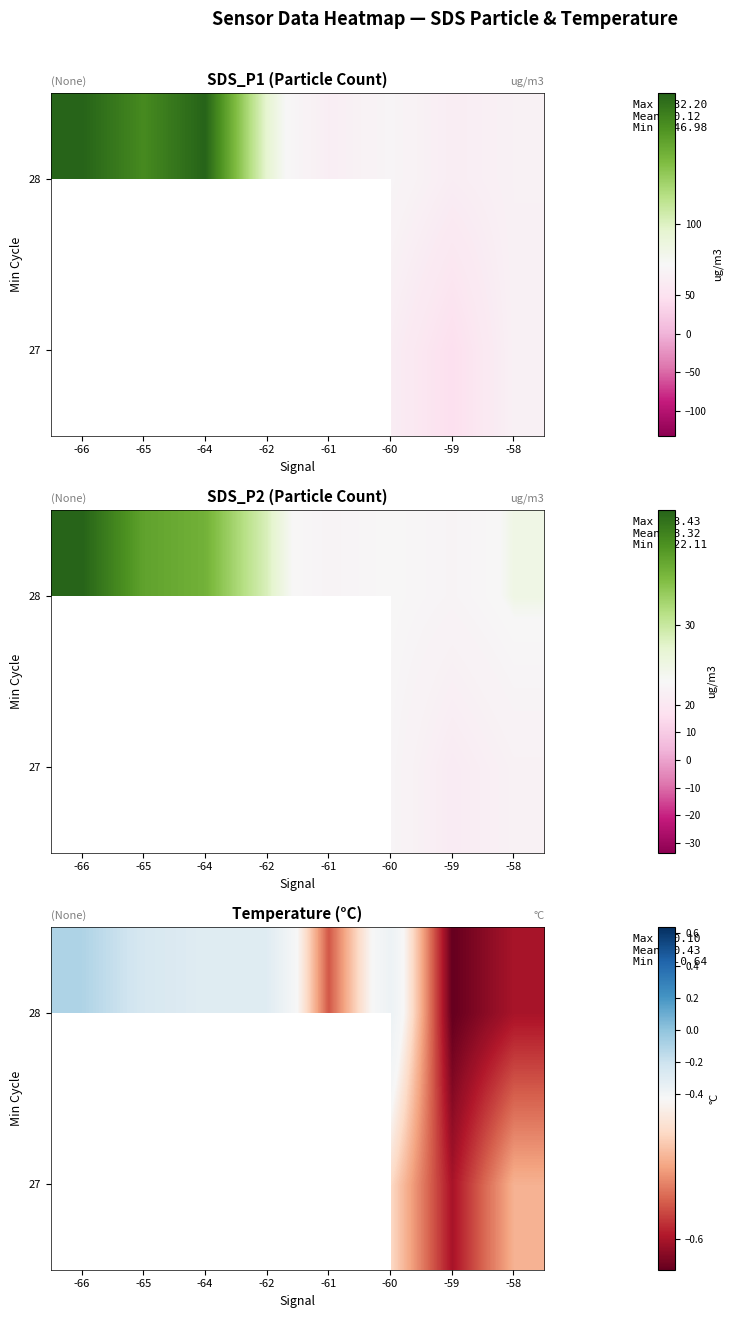

True or false: 28 has a value of -0.6 at -59.

True